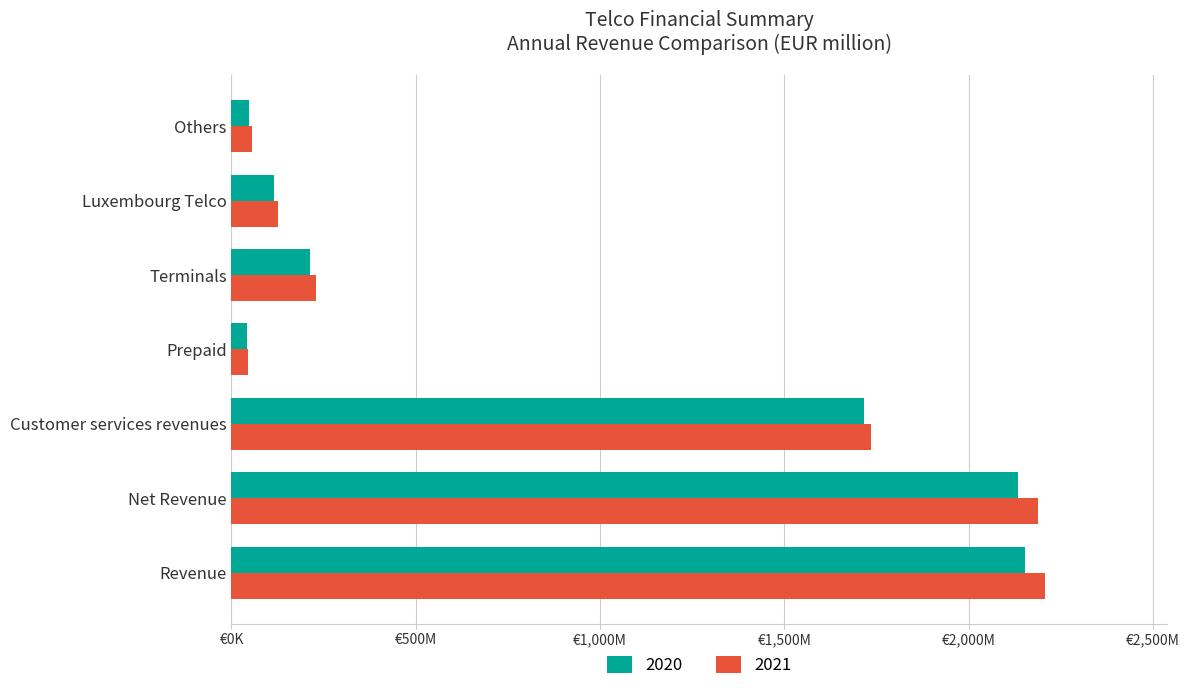

At which label does 2021 reach its minimum?

Prepaid